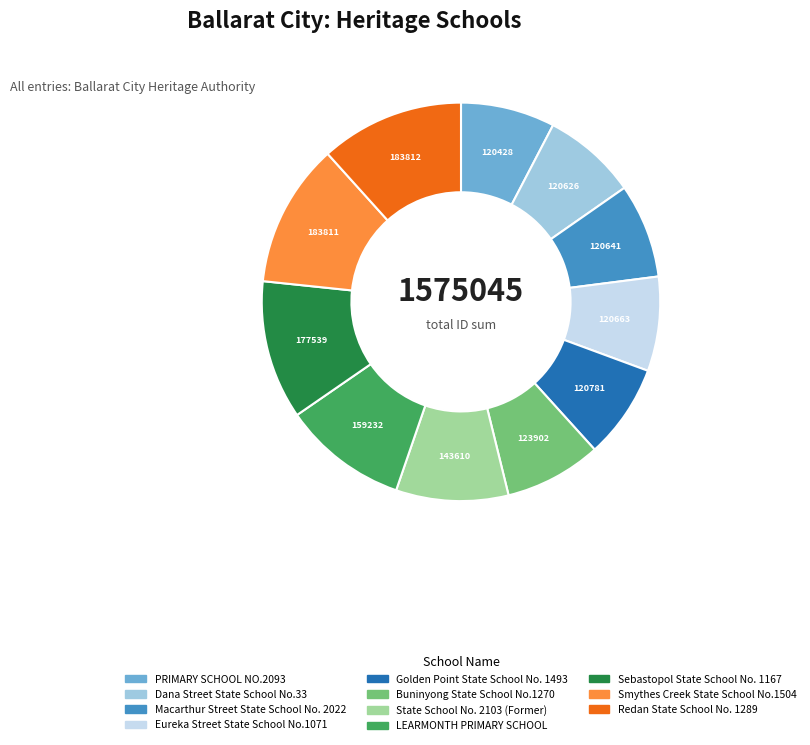

Is it true that PRIMARY SCHOOL NO.2093 is 8% of the pie?

True